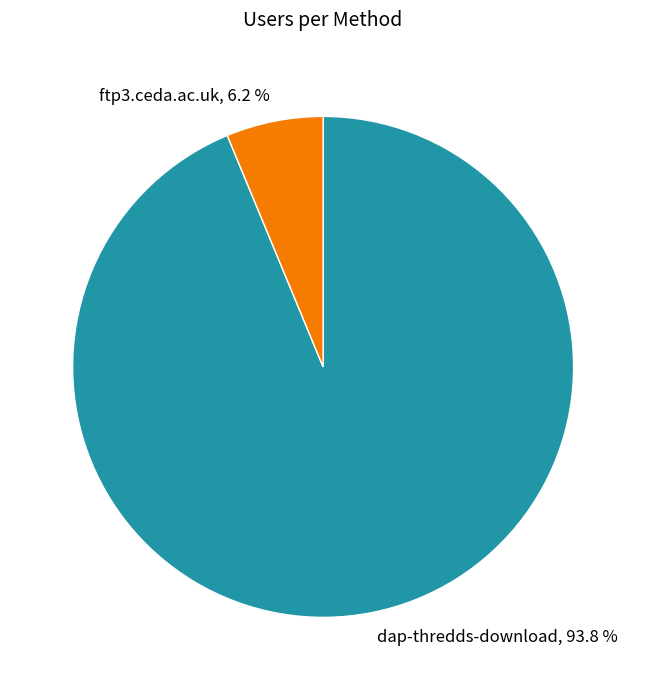

Which category has the biggest portion of the pie?

dap-thredds-download